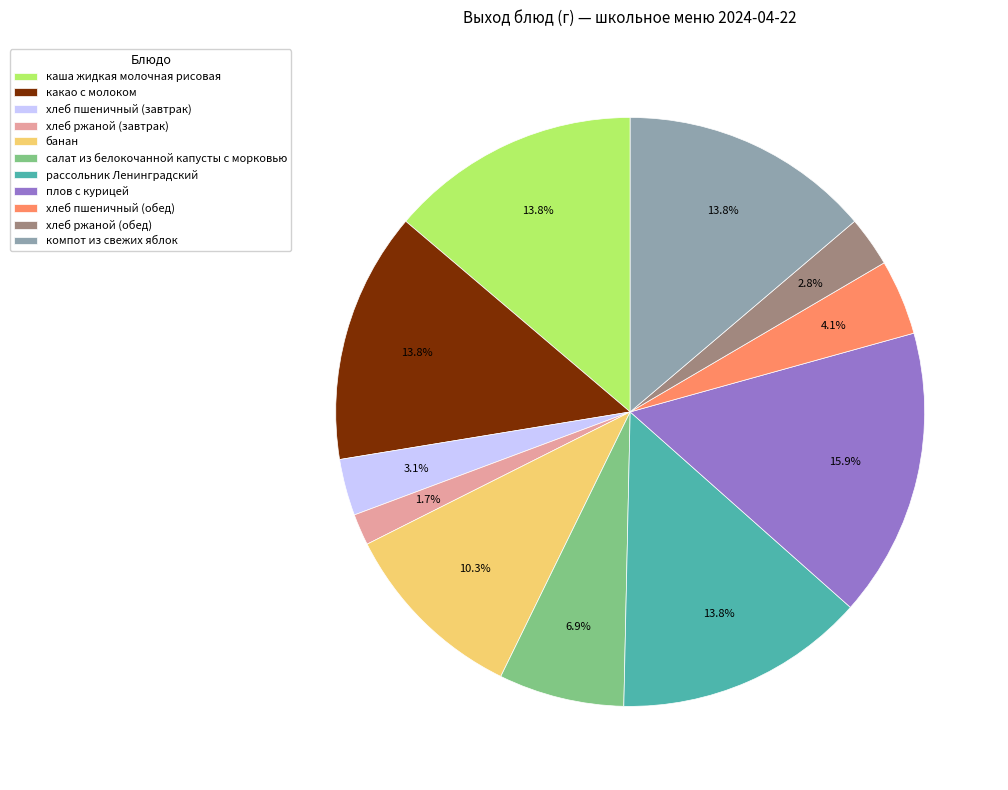

Is there any slice that represents more than half of the pie?

No